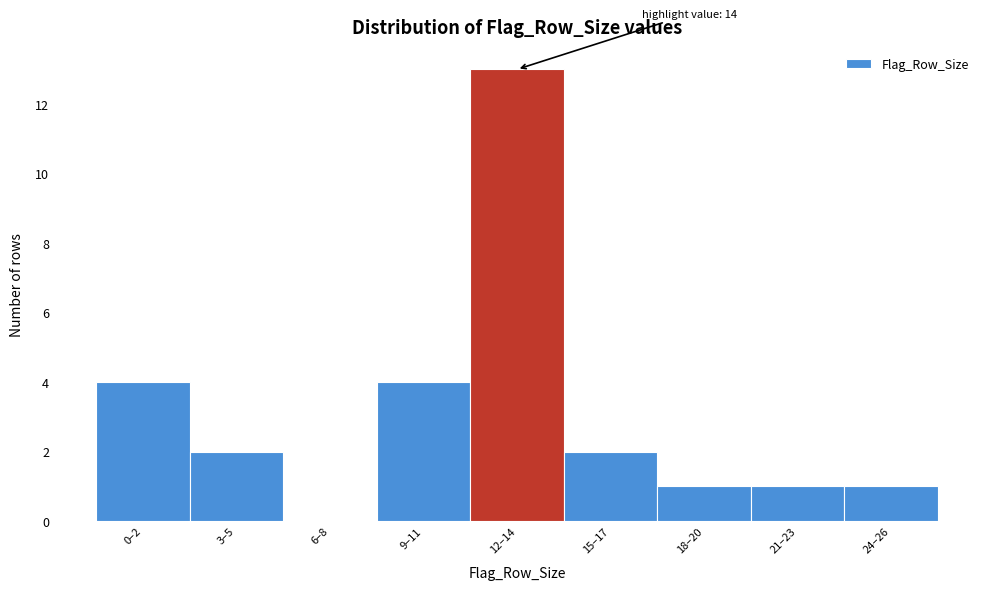

Reading right to left, list all the values displayed in this chart.

24–26=1	21–23=1	18–20=1	15–17=2	12–14=13	9–11=4	6–8=0	3–5=2	0–2=4